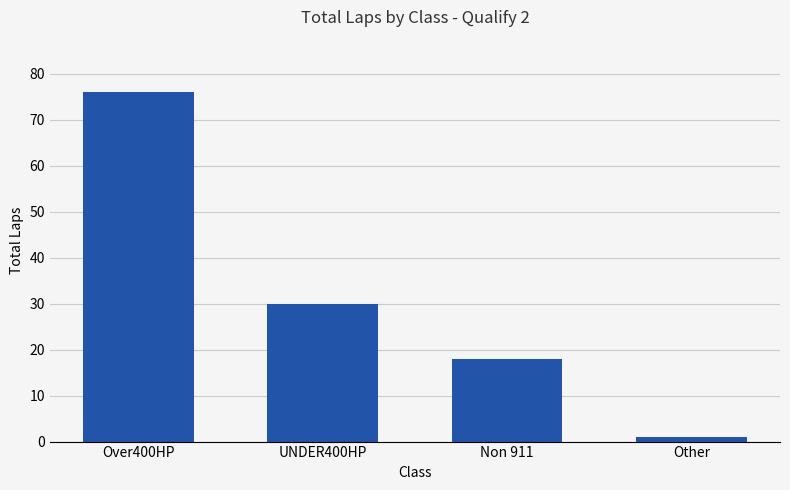

What is the greatest value displayed?

76